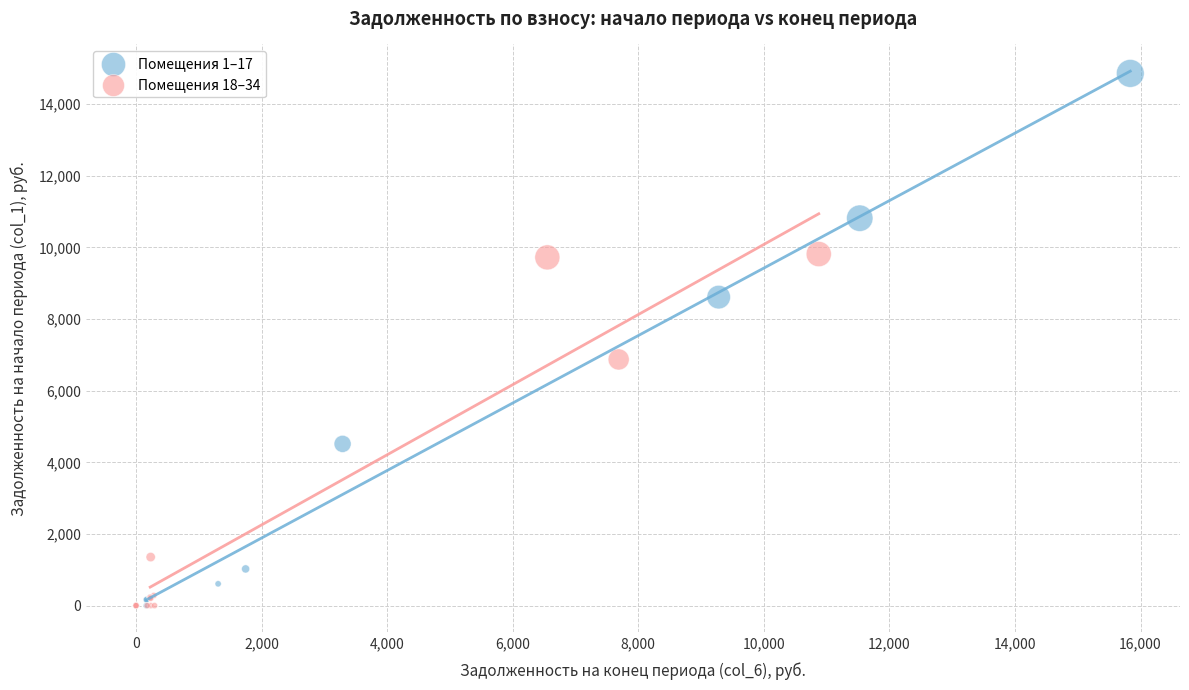

Which series contains the highest Y value?

Помещения 1–17